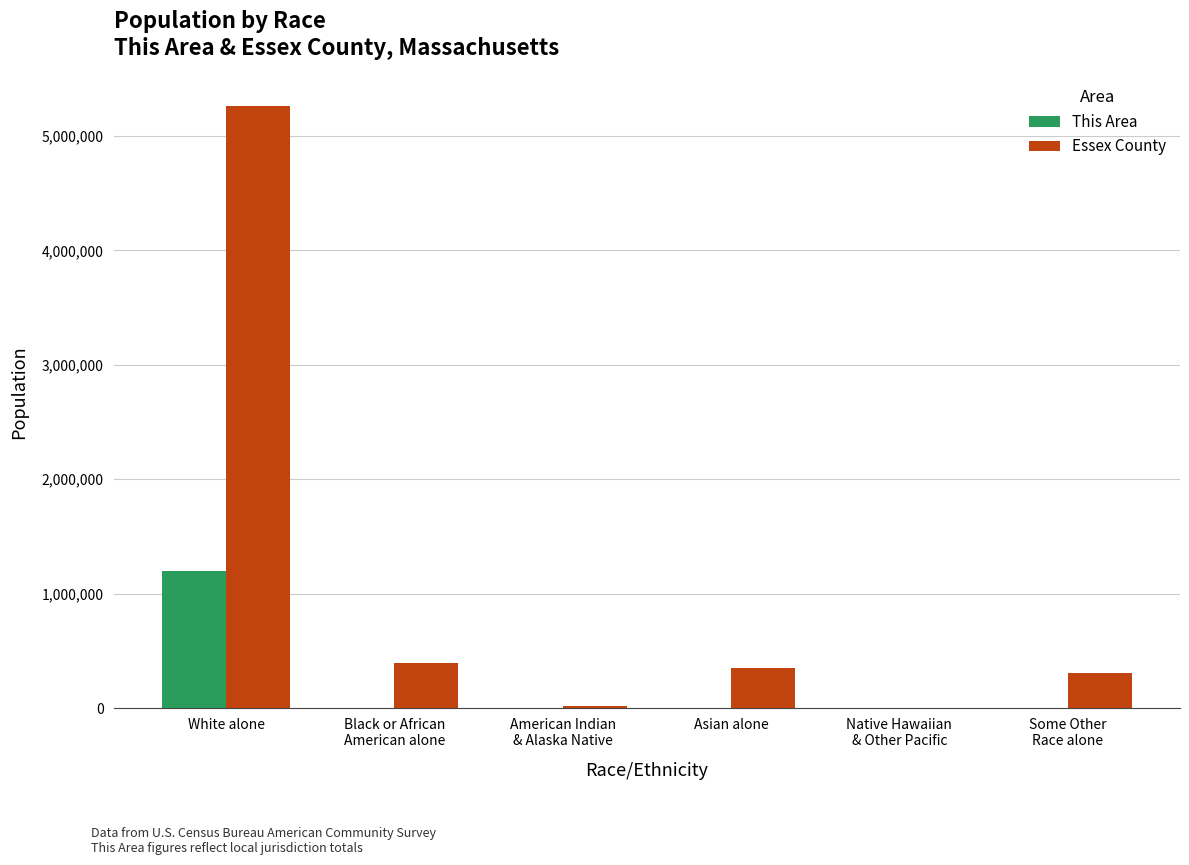

The This Area series shows 1195608 at White alone. True or false?

True